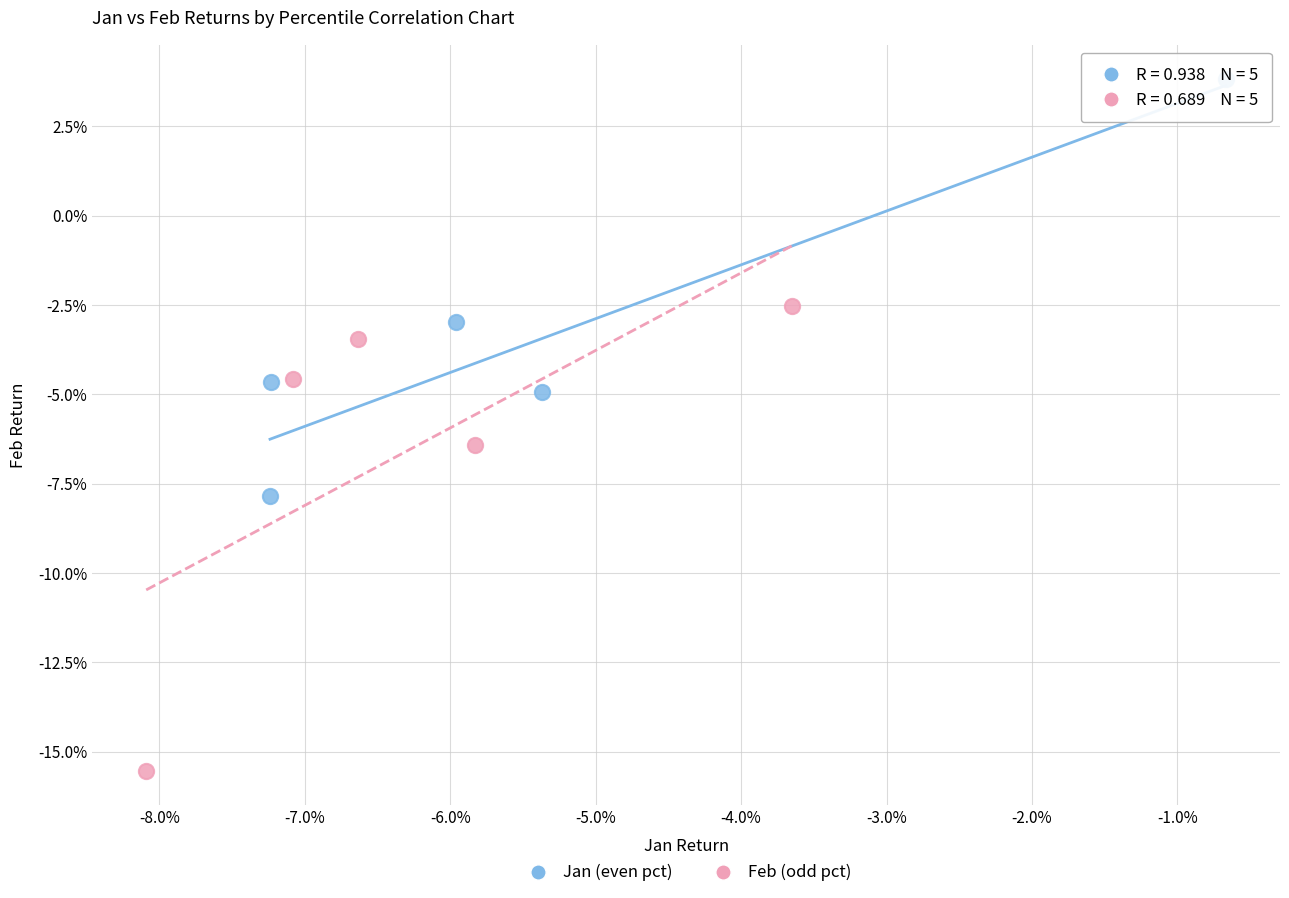

What are all the series names shown in the legend?

Jan (even pct), Feb (odd pct)